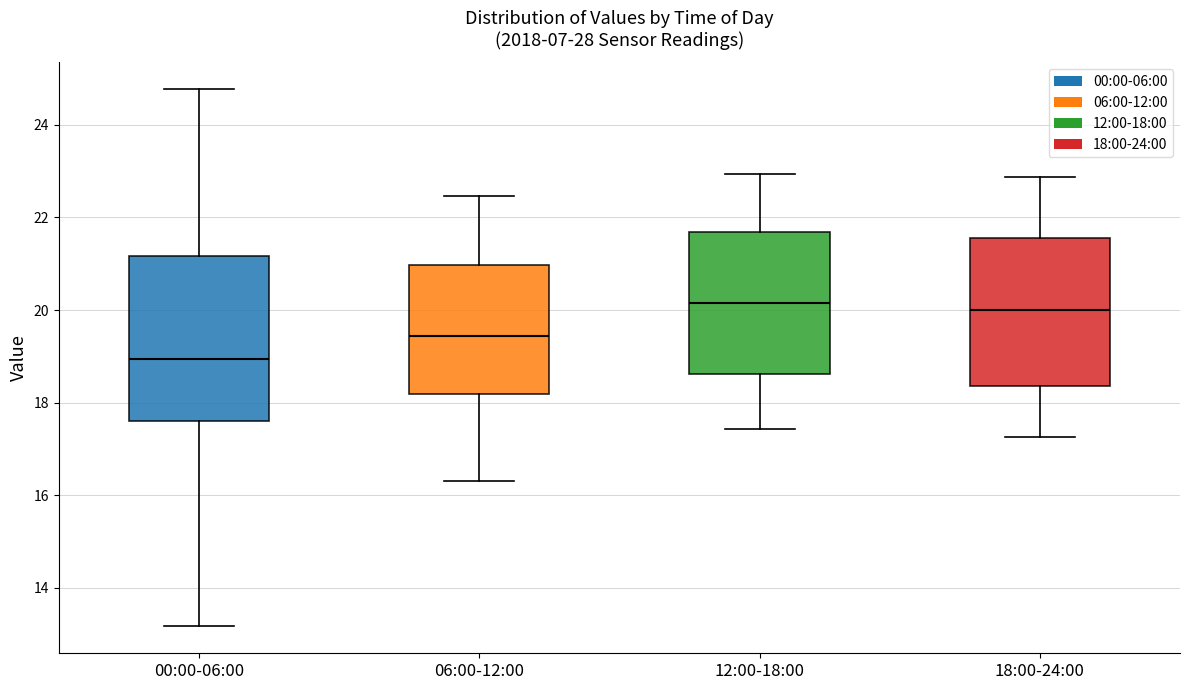

Which box is the tallest, from its lower edge to its upper edge?

00:00-06:00